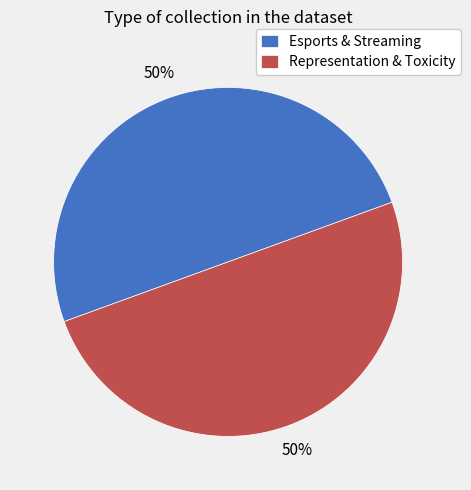

Is it true that Representation & Toxicity is 43% of the pie?

False